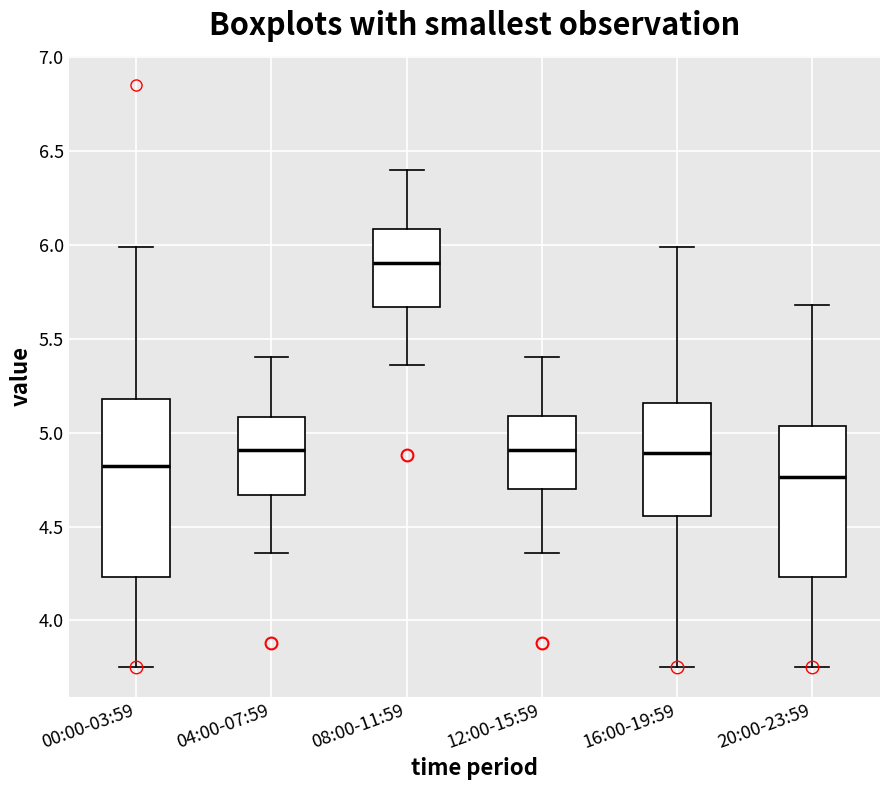

Which box has the lowest median line?

20:00-23:59